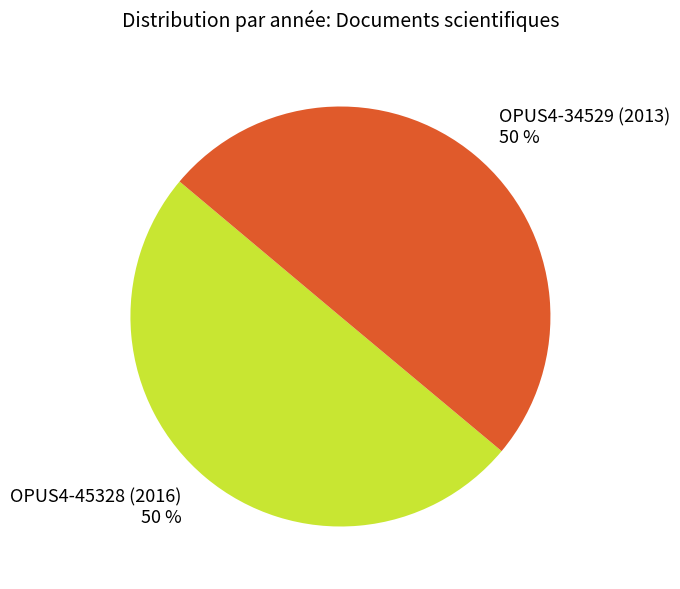

Approximately how many times larger is the value at OPUS4-34529 (2013) compared to OPUS4-45328 (2016)?

1.0